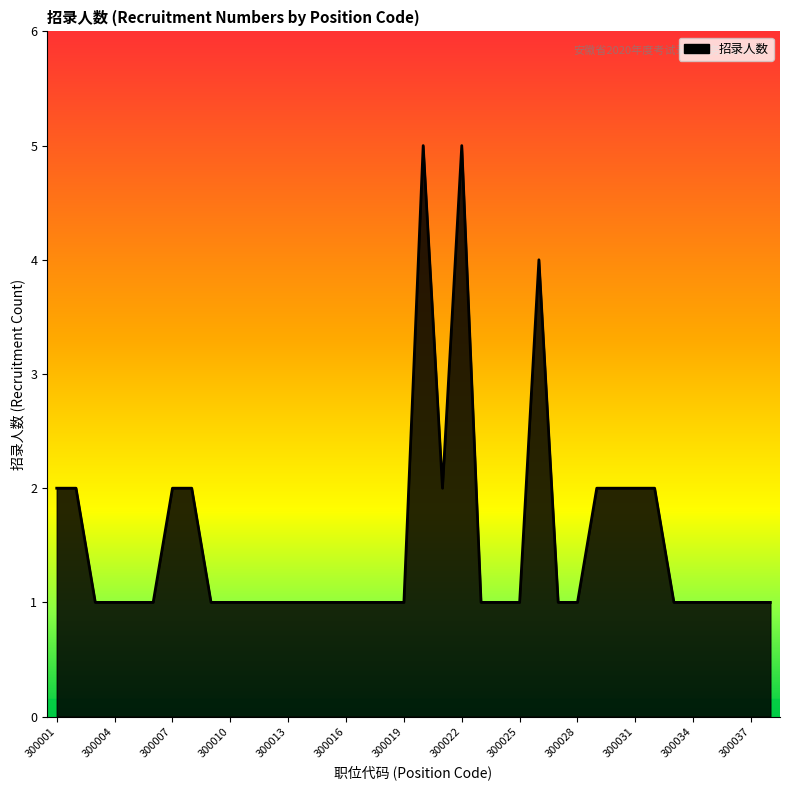

What is the maximum value shown in the chart?

5